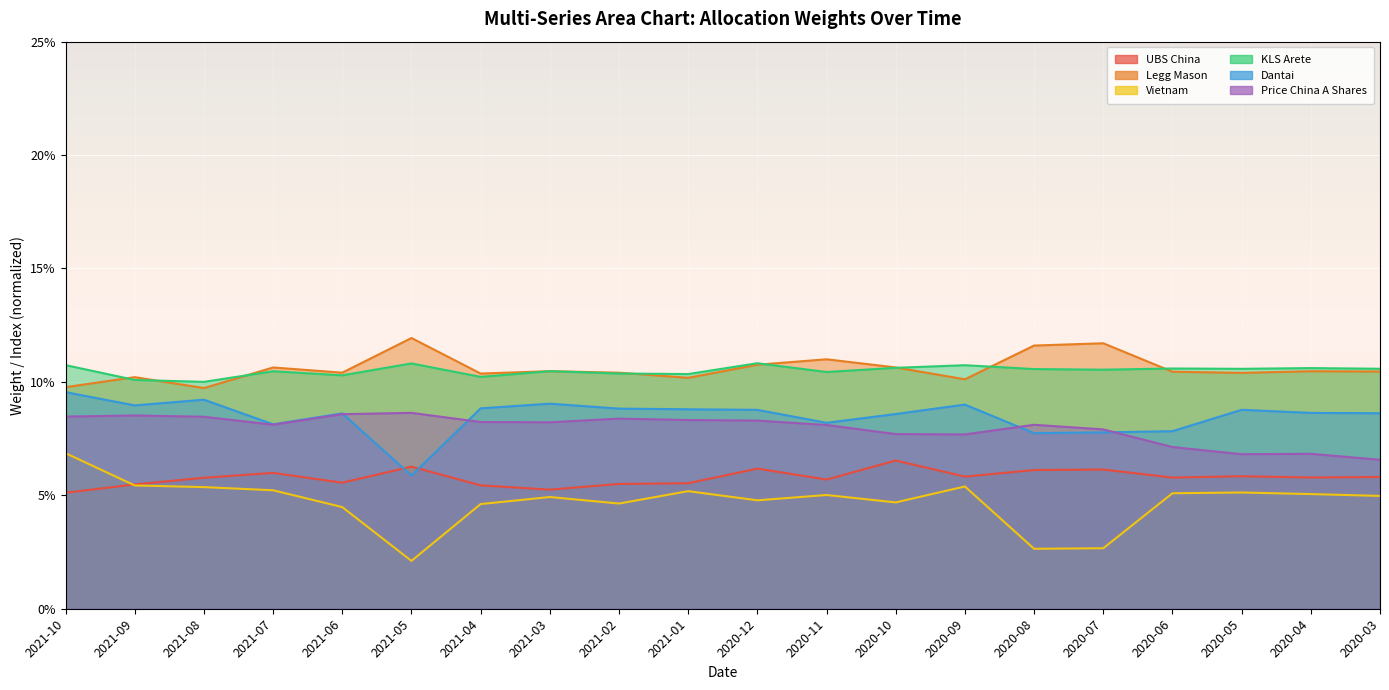

What is the sum of the Price China A Shares values at 2020-03 and 2020-04?

0.1